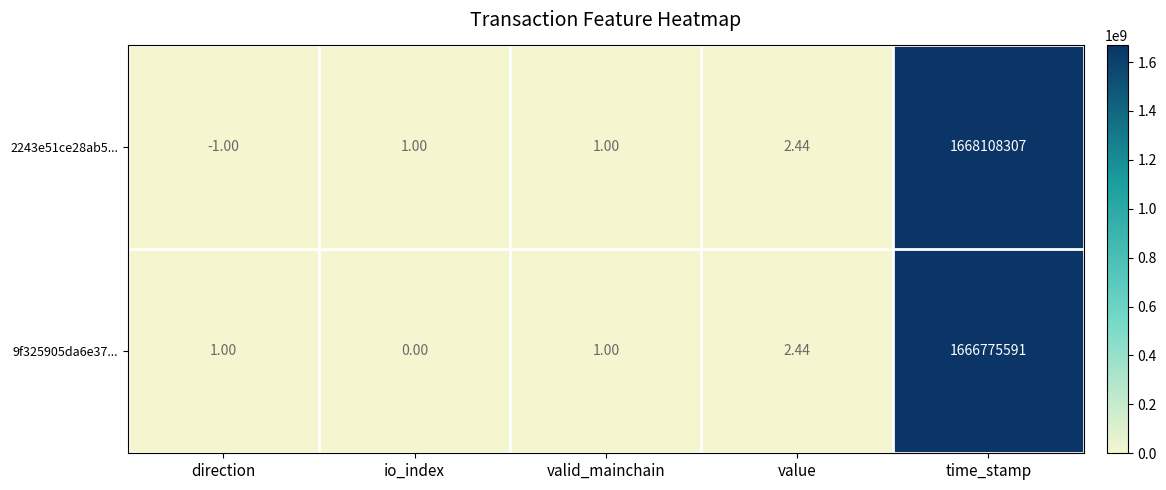

Which category has the lowest value in the 2243e51ce28ab5... series?

direction